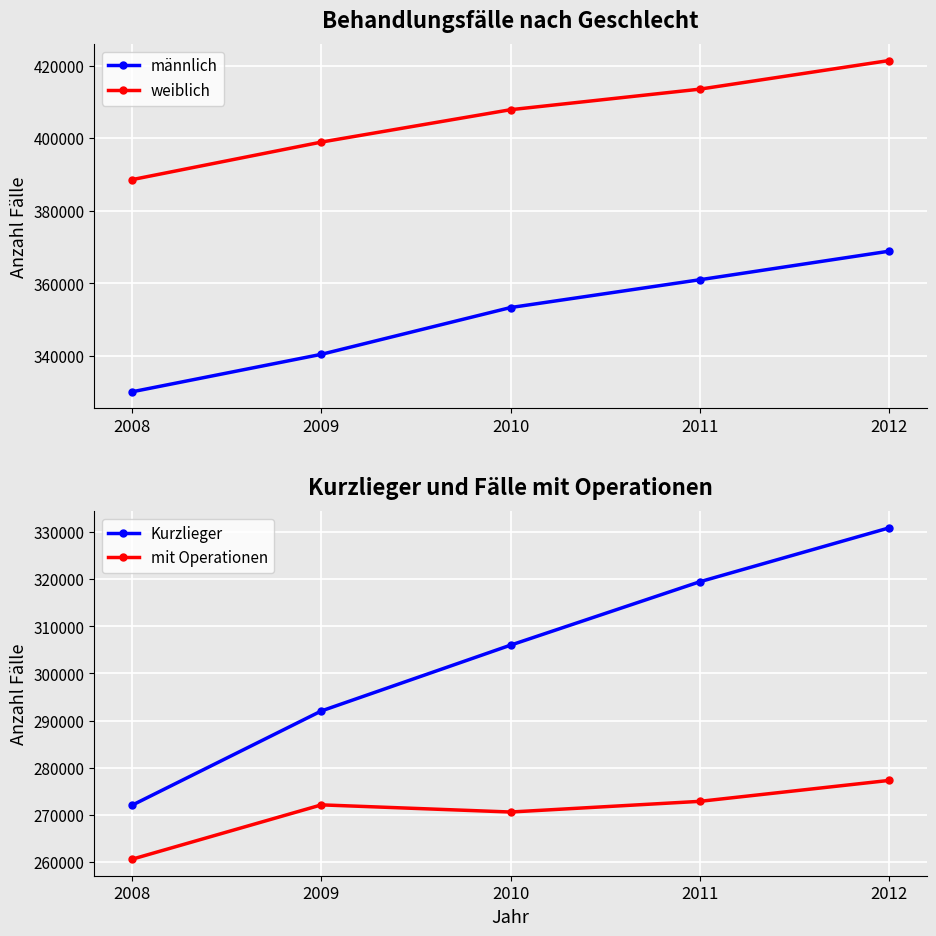

List the series in order of their peak value, lowest first.

mit Operationen, Kurzlieger, männlich, weiblich